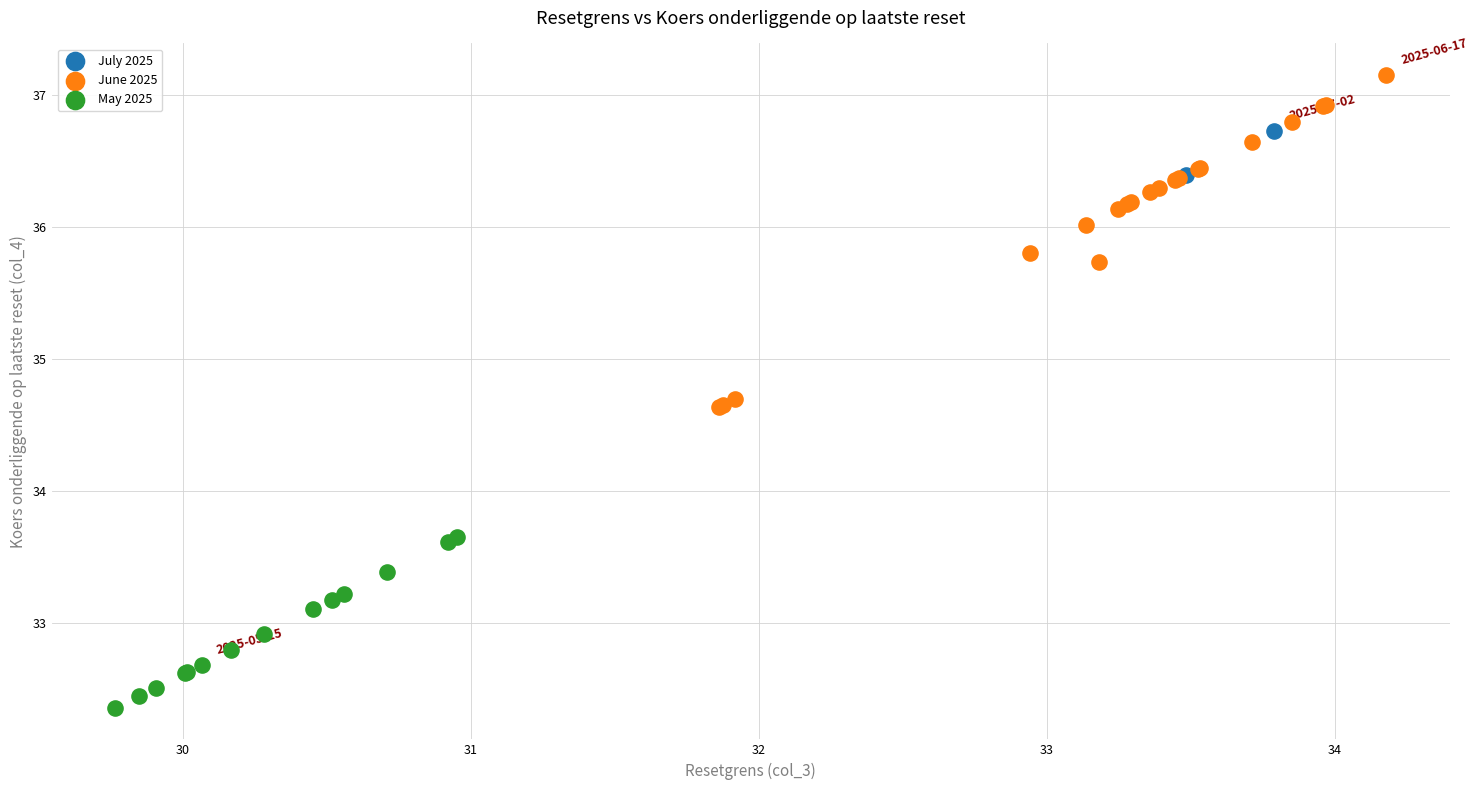

Which series reaches the minimum Y coordinate?

May 2025